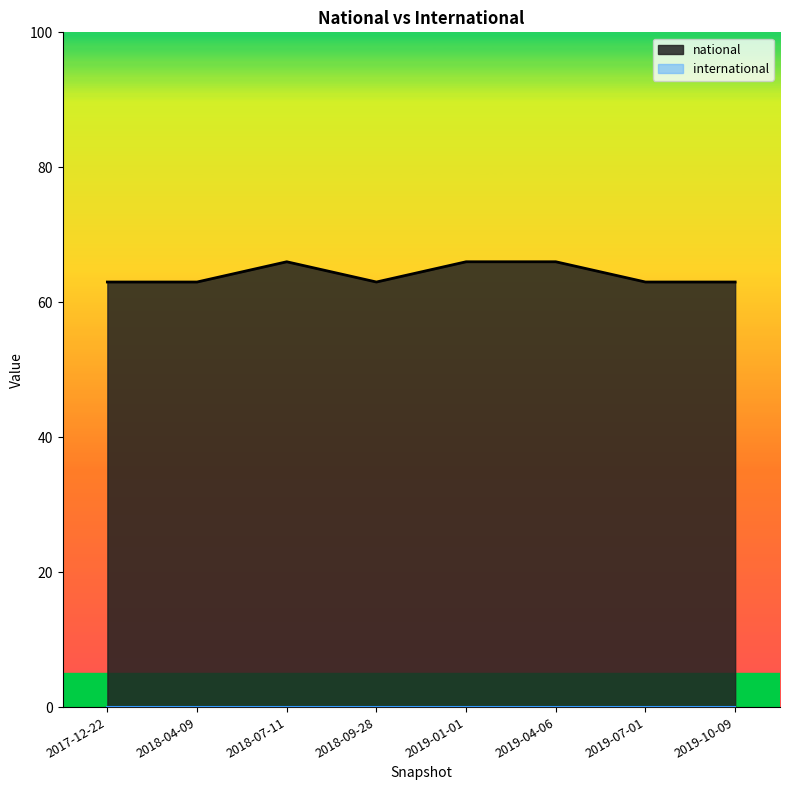

Does the chart have visible grid lines?

No